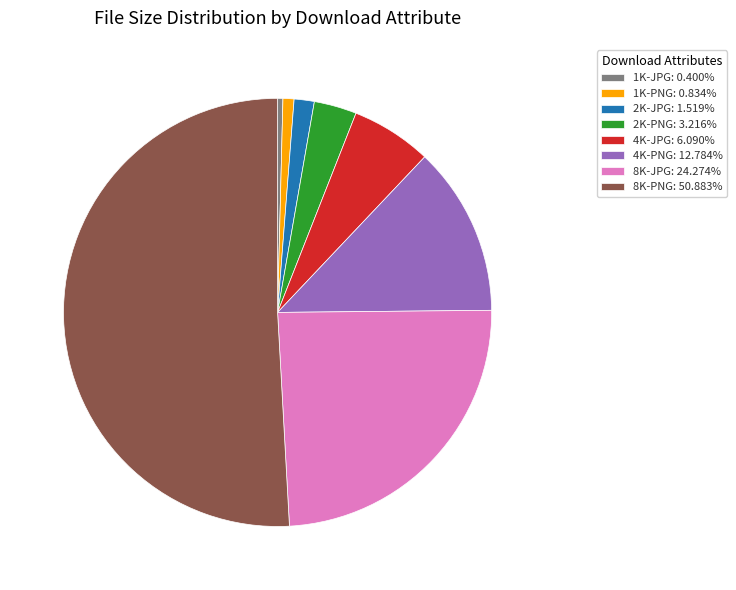

Which category accounts for the majority?

8K-PNG